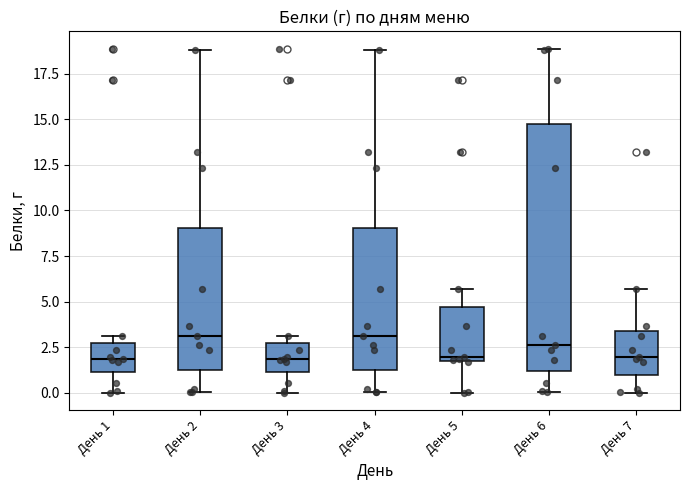

Reading left to right, read every box against the y-axis: the position of its median line, the range the box covers, and the ends of its whiskers. The values are not printed on the chart, so give them approximately, as read against the axis.

День 1: median 2.0, box 1.0 to 2.5, whiskers 0.0 to 3.0
День 2: median 3.0, box 1.5 to 9.0, whiskers 0.0 to 19.0
День 3: median 2.0, box 1.0 to 2.5, whiskers 0.0 to 3.0
День 4: median 3.0, box 1.5 to 9.0, whiskers 0.0 to 19.0
День 5: median 2.0 (just above the box's lower edge), box 2.0 to 4.5, whiskers 0.0 to 5.5
День 6: median 2.5, box 1.0 to 14.5, whiskers 0.0 to 19.0
День 7: median 2.0, box 1.0 to 3.5, whiskers 0.0 to 5.5